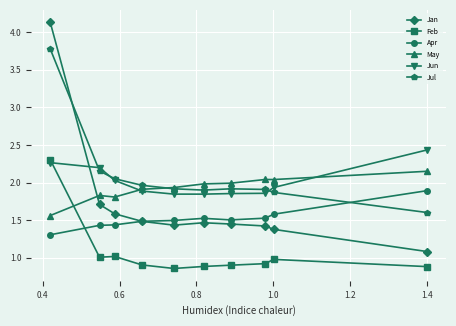

Which series has the largest range (max minus min)?

Jan